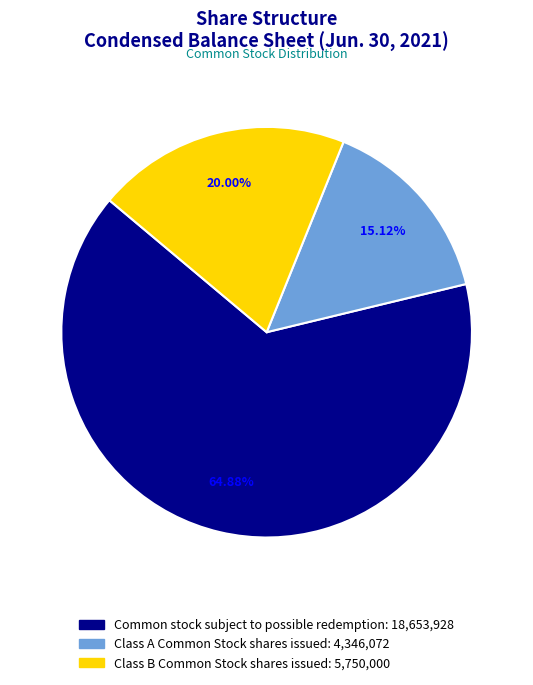

How many segments does this pie chart have?

3